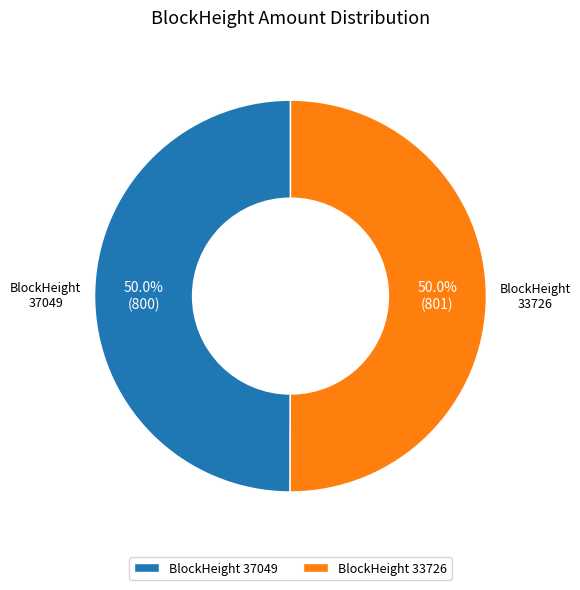

What is the total percentage of BlockHeight 33726 and BlockHeight 37049?

100.0%